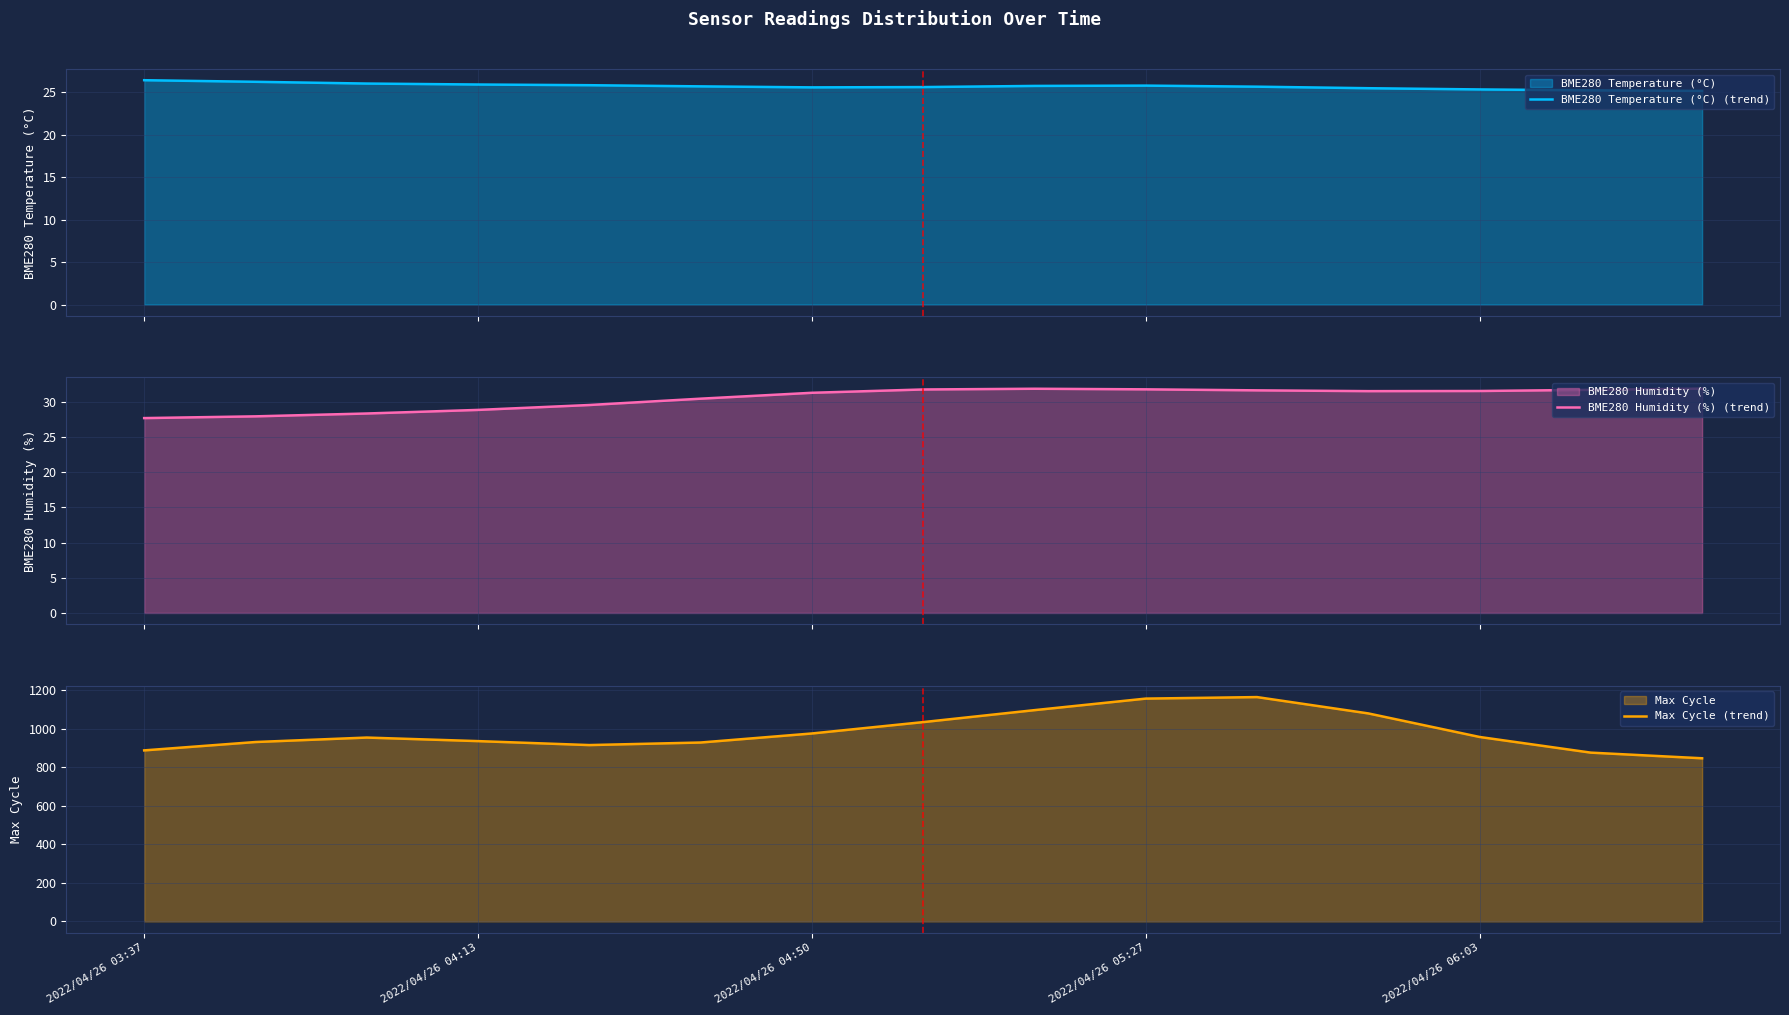

What is the lowest value of the BME280 Temperature (°C) (trend) series?

25.1